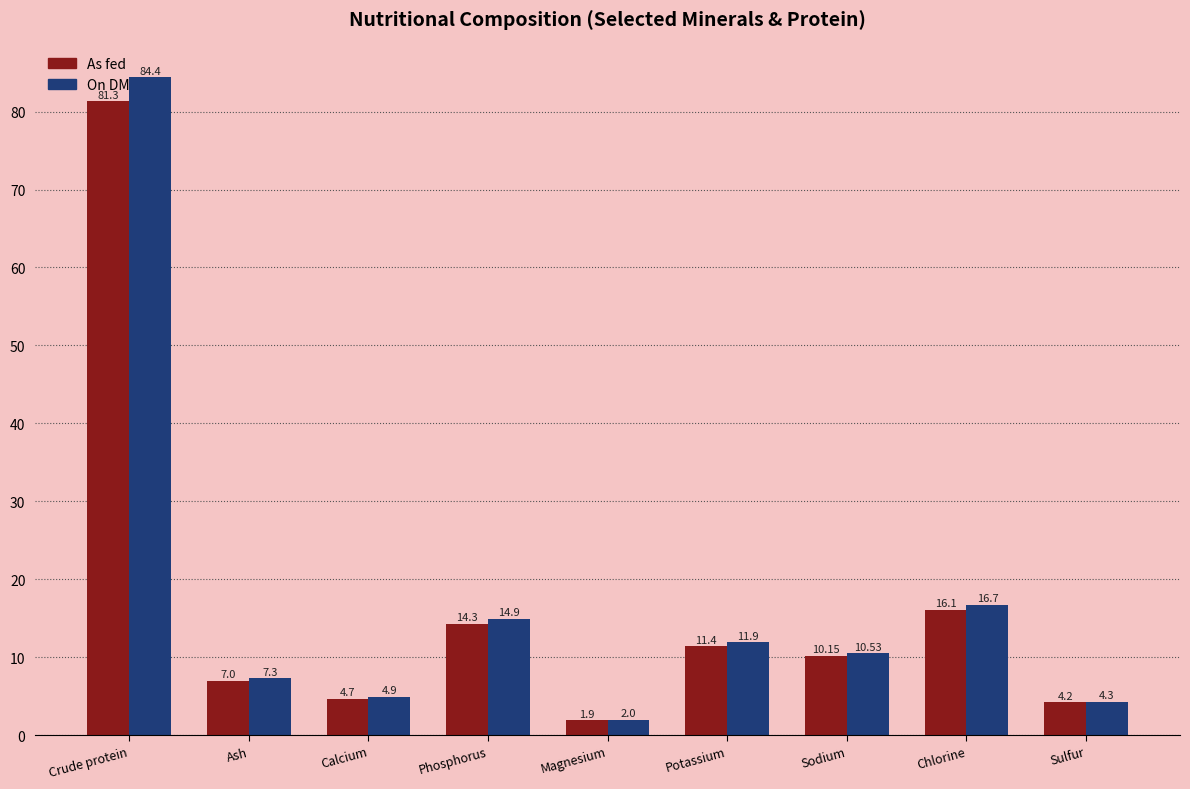

Between Sodium and Chlorine, which series saw the biggest shift?

On DM